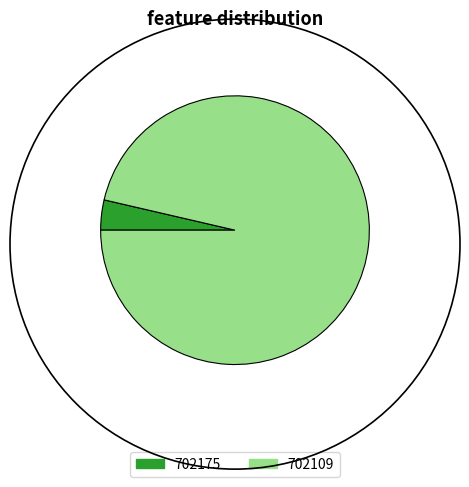

The 702109 slice represents 89% of the pie. True or false?

False